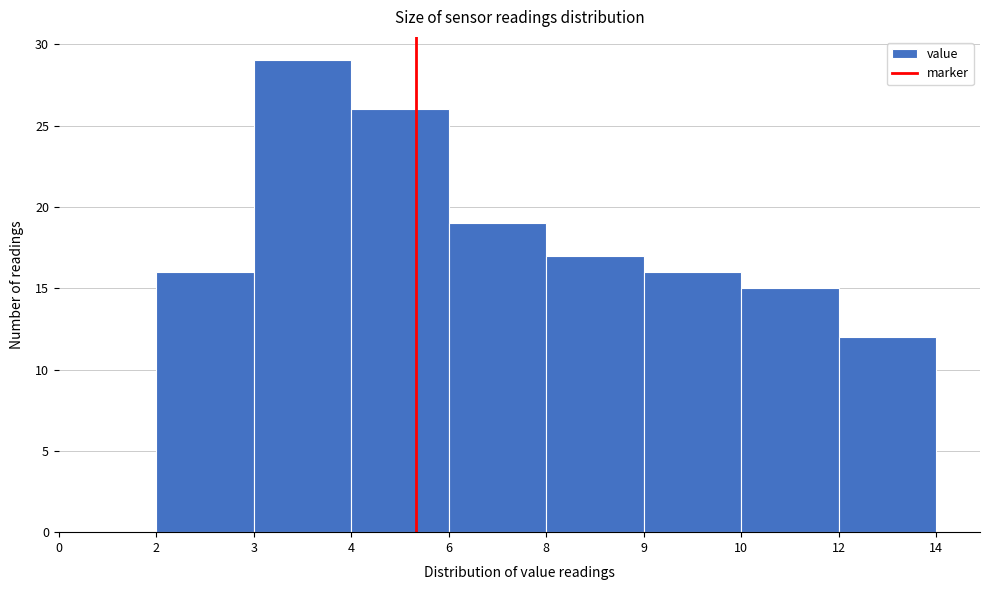

Reading left to right, transcribe all the data shown in this chart.

0=0	2=16	3=29	4=26	6=19	8=17	9=16	10=15	12=12